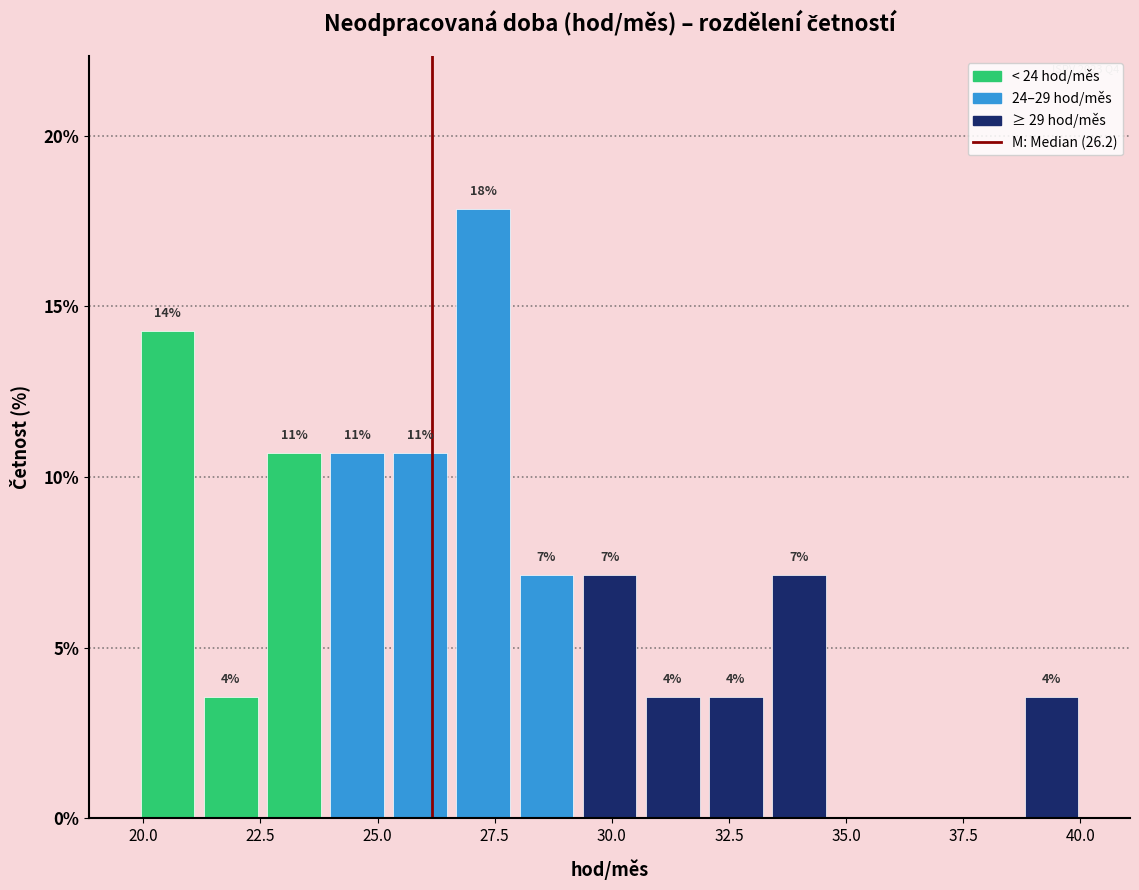

Read against the x-axis, roughly where is the centre of the tallest bar?

27.5